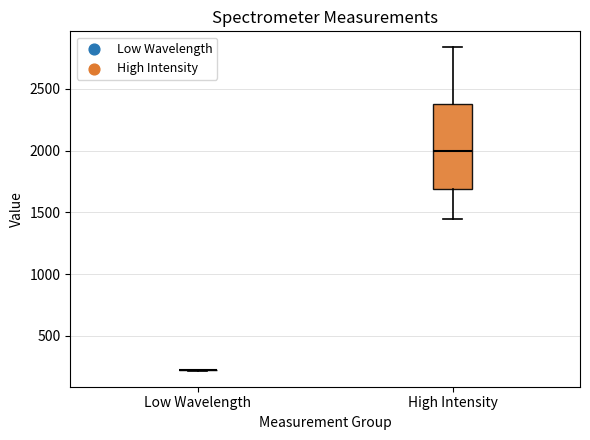

Reading left to right, transcribe this box plot: for each box, give where its median line is, the range the box spans, and where its two whiskers end, as read against the y-axis. The values are not printed on the chart, so give them approximately, as read against the axis.

Low Wavelength: box collapsed to a line at 200, whiskers 200 to 200
High Intensity: median 2000, box 1700 to 2400, whiskers 1450 to 2850